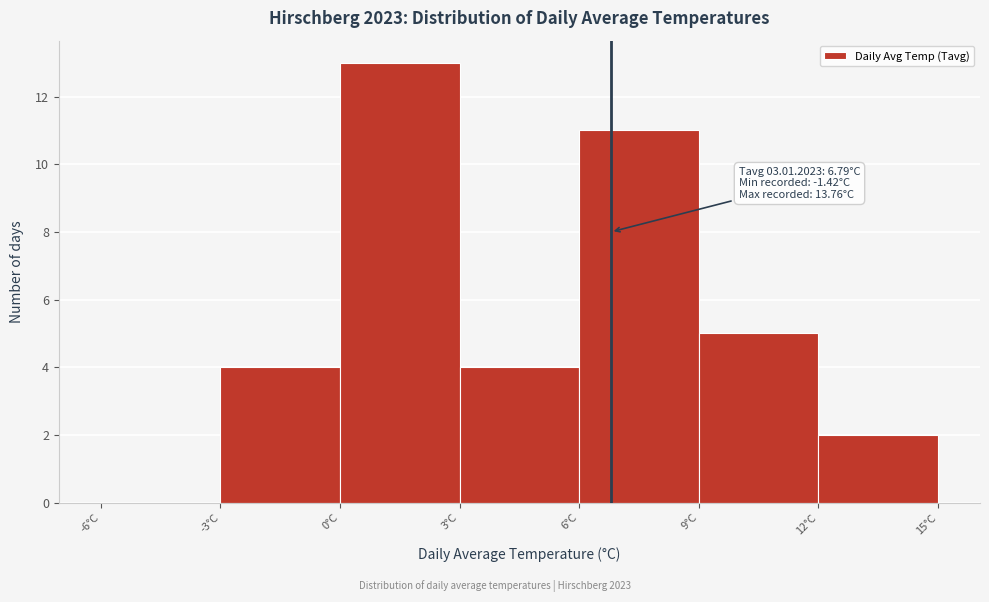

Which range on the x-axis has the tallest bar?

0 to 3